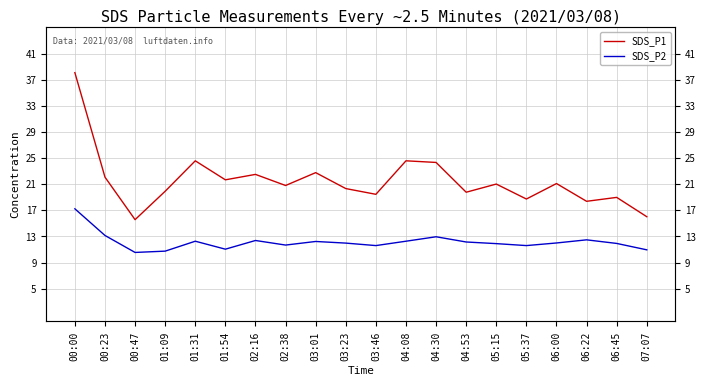

Which series has the largest range (max minus min)?

SDS_P1